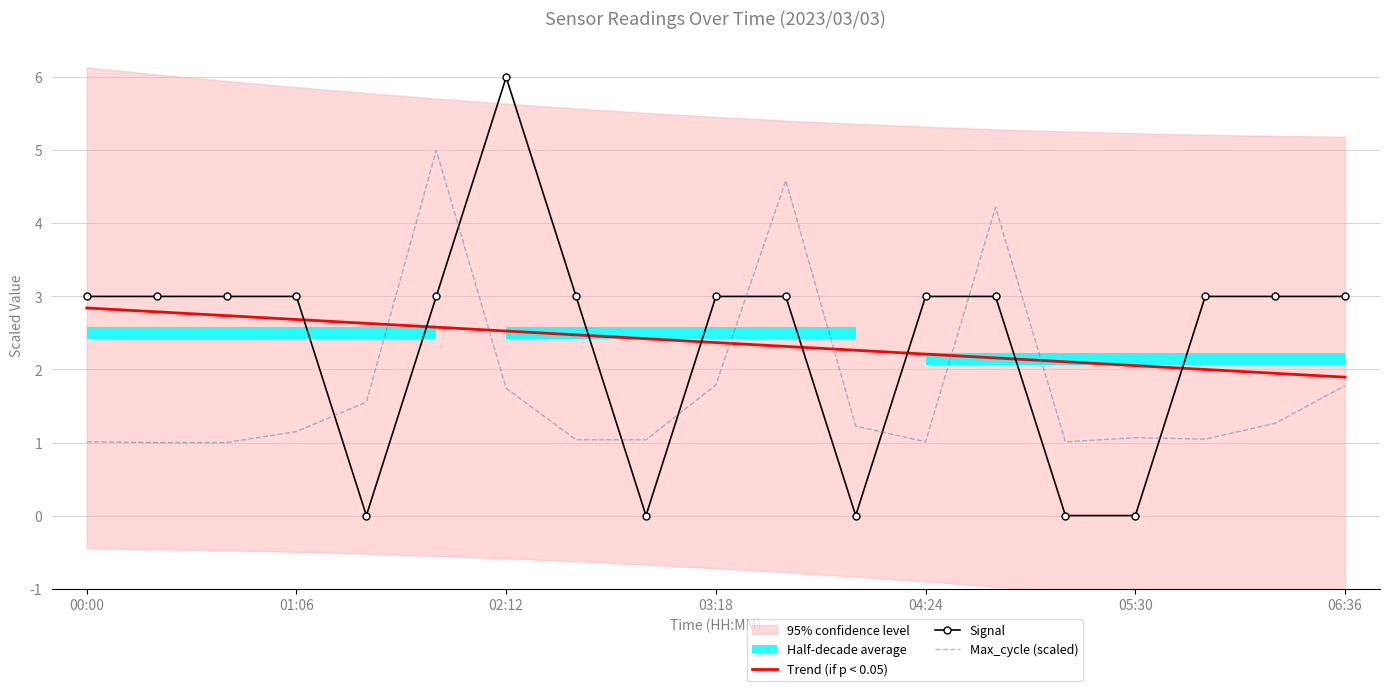

What is the sum of the Signal values at 00:00 and 13?

6.0